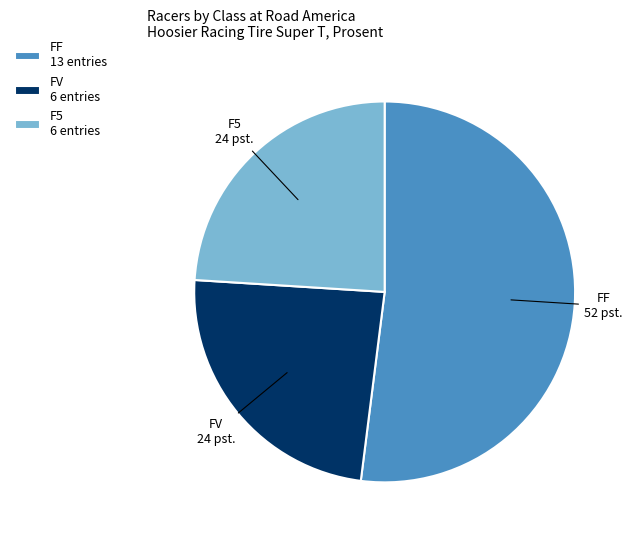

Does FF 13 entries account for over 50% of the chart?

Yes